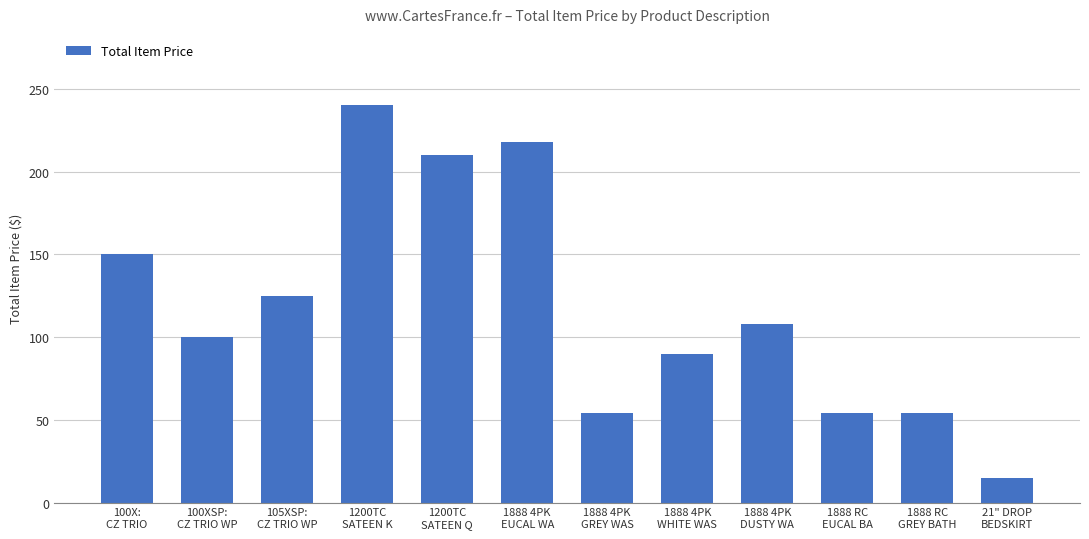

What position from the right is 105XSP:
CZ TRIO WP?

10